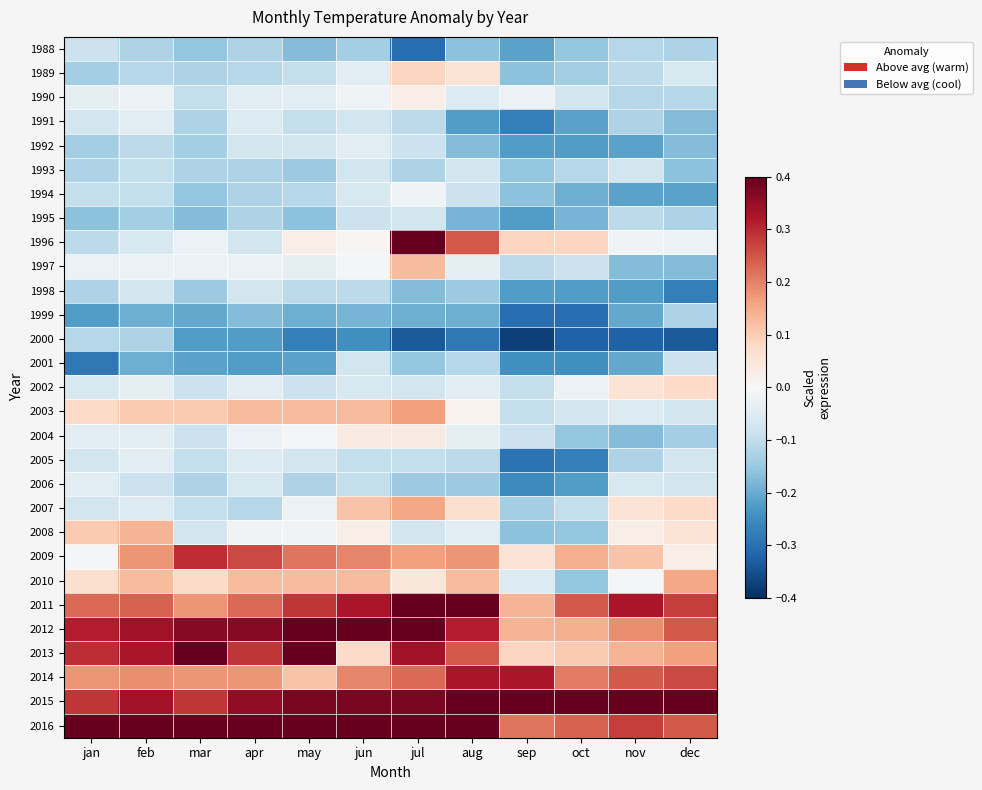

Reading left to right, extract all data points from this chart.

1988: jan=-0.1	feb=-0.1	mar=-0.2	apr=-0.1	may=-0.2	jun=-0.1	jul=-0.3	aug=-0.2	sep=-0.2	oct=-0.2	nov=-0.1	dec=-0.1
1989: jan=-0.1	feb=-0.1	mar=-0.1	apr=-0.1	may=-0.1	jun=-0.0	jul=0.1	aug=0.1	sep=-0.2	oct=-0.1	nov=-0.1	dec=-0.1
1990: jan=-0.0	feb=-0.0	mar=-0.1	apr=-0.0	may=-0.0	jun=-0.0	jul=0.0	aug=-0.1	sep=-0.0	oct=-0.1	nov=-0.1	dec=-0.1
1991: jan=-0.1	feb=-0.0	mar=-0.1	apr=-0.1	may=-0.1	jun=-0.1	jul=-0.1	aug=-0.2	sep=-0.3	oct=-0.2	nov=-0.1	dec=-0.2
1992: jan=-0.1	feb=-0.1	mar=-0.1	apr=-0.1	may=-0.1	jun=-0.0	jul=-0.1	aug=-0.2	sep=-0.2	oct=-0.2	nov=-0.2	dec=-0.2
1993: jan=-0.1	feb=-0.1	mar=-0.1	apr=-0.1	may=-0.1	jun=-0.1	jul=-0.1	aug=-0.1	sep=-0.2	oct=-0.1	nov=-0.1	dec=-0.2
1994: jan=-0.1	feb=-0.1	mar=-0.2	apr=-0.1	may=-0.1	jun=-0.1	jul=-0.0	aug=-0.1	sep=-0.2	oct=-0.2	nov=-0.2	dec=-0.2
1995: jan=-0.2	feb=-0.1	mar=-0.2	apr=-0.1	may=-0.2	jun=-0.1	jul=-0.1	aug=-0.2	sep=-0.2	oct=-0.2	nov=-0.1	dec=-0.1
1996: jan=-0.1	feb=-0.1	mar=-0.0	apr=-0.1	may=0.0	jun=0.0	jul=0.5	aug=0.2	sep=0.1	oct=0.1	nov=-0.0	dec=-0.0
1997: jan=-0.0	feb=-0.0	mar=-0.0	apr=-0.0	may=-0.0	jun=-0.0	jul=0.1	aug=-0.0	sep=-0.1	oct=-0.1	nov=-0.2	dec=-0.2
1998: jan=-0.1	feb=-0.1	mar=-0.1	apr=-0.1	may=-0.1	jun=-0.1	jul=-0.2	aug=-0.1	sep=-0.2	oct=-0.2	nov=-0.2	dec=-0.3
1999: jan=-0.2	feb=-0.2	mar=-0.2	apr=-0.2	may=-0.2	jun=-0.2	jul=-0.2	aug=-0.2	sep=-0.3	oct=-0.3	nov=-0.2	dec=-0.1
2000: jan=-0.1	feb=-0.1	mar=-0.2	apr=-0.2	may=-0.3	jun=-0.2	jul=-0.3	aug=-0.3	sep=-0.4	oct=-0.3	nov=-0.3	dec=-0.3
2001: jan=-0.3	feb=-0.2	mar=-0.2	apr=-0.2	may=-0.2	jun=-0.1	jul=-0.2	aug=-0.1	sep=-0.2	oct=-0.2	nov=-0.2	dec=-0.1
2002: jan=-0.1	feb=-0.0	mar=-0.1	apr=-0.0	may=-0.1	jun=-0.1	jul=-0.1	aug=-0.0	sep=-0.1	oct=-0.0	nov=0.1	dec=0.1
2003: jan=0.1	feb=0.1	mar=0.1	apr=0.1	may=0.1	jun=0.1	jul=0.2	aug=0.0	sep=-0.1	oct=-0.1	nov=-0.1	dec=-0.1
2004: jan=-0.0	feb=-0.0	mar=-0.1	apr=-0.0	may=-0.0	jun=0.0	jul=0.0	aug=-0.0	sep=-0.1	oct=-0.2	nov=-0.2	dec=-0.1
2005: jan=-0.1	feb=-0.0	mar=-0.1	apr=-0.1	may=-0.1	jun=-0.1	jul=-0.1	aug=-0.1	sep=-0.3	oct=-0.3	nov=-0.1	dec=-0.1
2006: jan=-0.0	feb=-0.1	mar=-0.1	apr=-0.1	may=-0.1	jun=-0.1	jul=-0.1	aug=-0.1	sep=-0.3	oct=-0.2	nov=-0.1	dec=-0.1
2007: jan=-0.1	feb=-0.1	mar=-0.1	apr=-0.1	may=-0.0	jun=0.1	jul=0.2	aug=0.1	sep=-0.1	oct=-0.1	nov=0.1	dec=0.1
2008: jan=0.1	feb=0.1	mar=-0.1	apr=-0.0	may=-0.0	jun=0.0	jul=-0.1	aug=-0.0	sep=-0.2	oct=-0.2	nov=0.0	dec=0.1
2009: jan=-0.0	feb=0.2	mar=0.3	apr=0.3	may=0.2	jun=0.2	jul=0.2	aug=0.2	sep=0.1	oct=0.1	nov=0.1	dec=0.0
2010: jan=0.1	feb=0.1	mar=0.1	apr=0.1	may=0.1	jun=0.1	jul=0.0	aug=0.1	sep=-0.1	oct=-0.2	nov=-0.0	dec=0.2
2011: jan=0.2	feb=0.2	mar=0.2	apr=0.2	may=0.3	jun=0.3	jul=0.6	aug=0.4	sep=0.1	oct=0.2	nov=0.3	dec=0.3
2012: jan=0.3	feb=0.3	mar=0.4	apr=0.4	may=0.5	jun=0.5	jul=0.5	aug=0.3	sep=0.1	oct=0.1	nov=0.2	dec=0.2
2013: jan=0.3	feb=0.3	mar=0.4	apr=0.3	may=0.5	jun=0.1	jul=0.3	aug=0.2	sep=0.1	oct=0.1	nov=0.1	dec=0.2
2014: jan=0.2	feb=0.2	mar=0.2	apr=0.2	may=0.1	jun=0.2	jul=0.2	aug=0.3	sep=0.3	oct=0.2	nov=0.2	dec=0.3
2015: jan=0.3	feb=0.3	mar=0.3	apr=0.4	may=0.4	jun=0.4	jul=0.4	aug=0.5	sep=0.4	oct=0.4	nov=0.4	dec=0.5
2016: jan=0.5	feb=0.5	mar=0.5	apr=0.5	may=0.5	jun=0.4	jul=0.4	aug=0.5	sep=0.2	oct=0.2	nov=0.3	dec=0.2